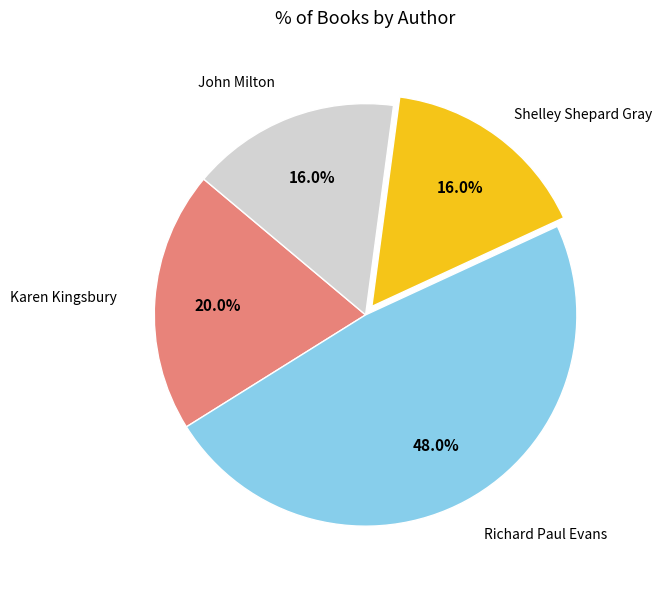

Does any single category account for the majority?

No